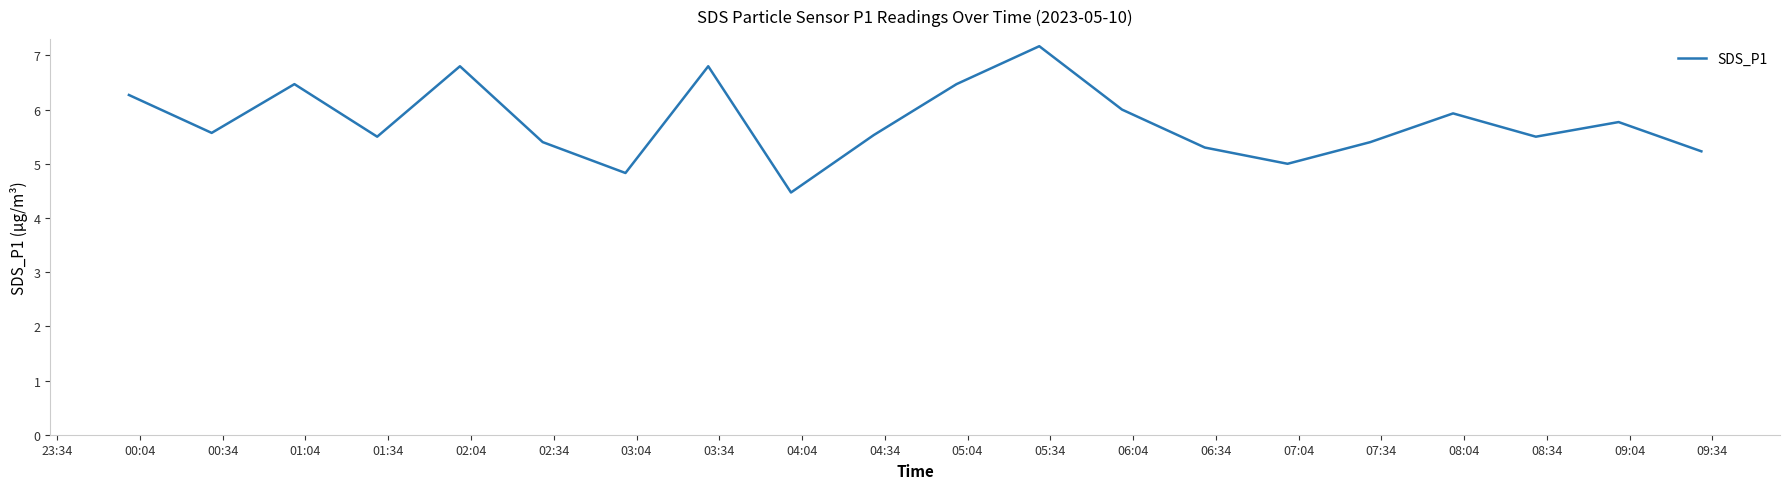

What is the difference between the maximum and minimum values?

2.7